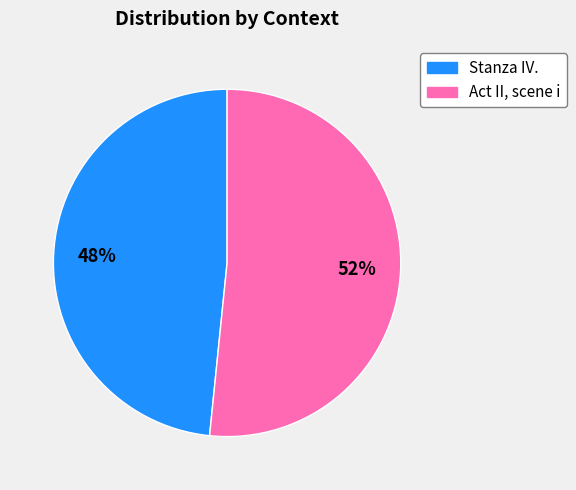

Is there any slice that represents more than half of the pie?

Yes